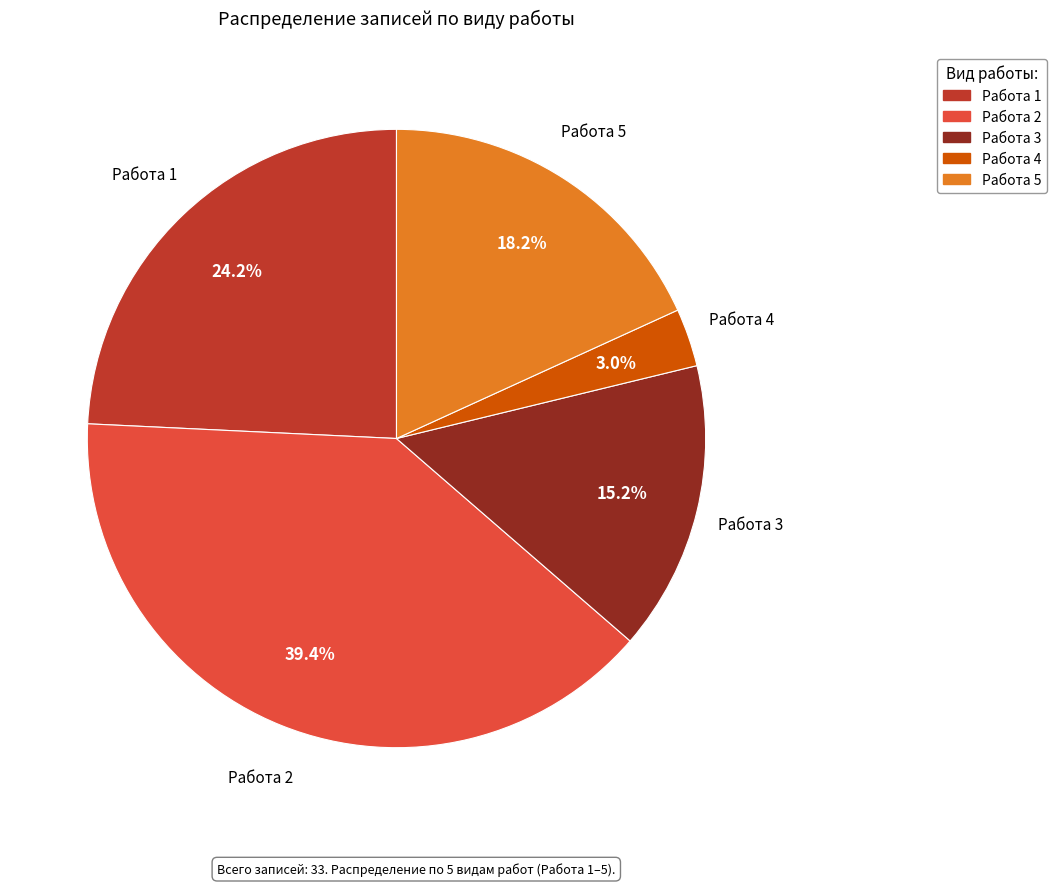

Combined, do Работа 5 and Работа 3 account for over 50%?

No